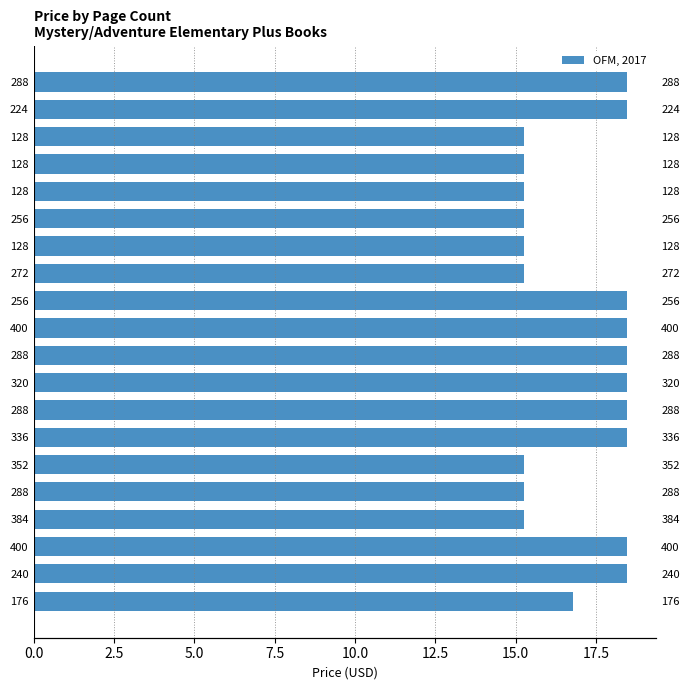

How many bars are there in total?

20